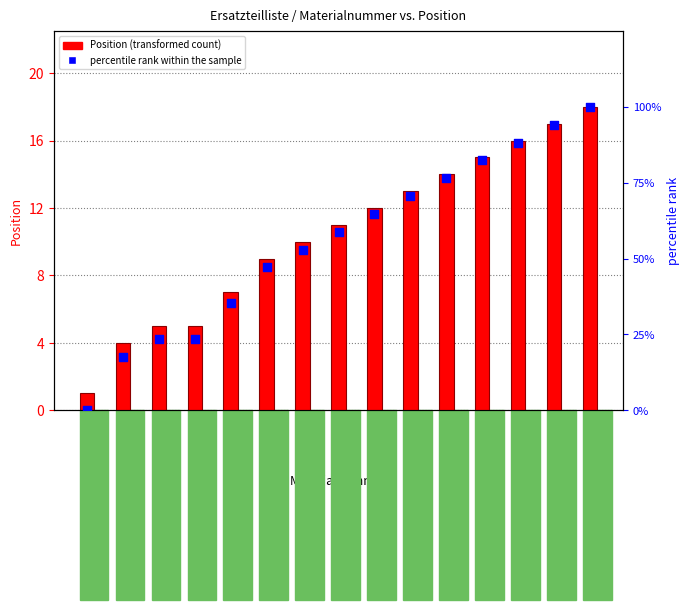

Which series has the largest Y range (max minus min)?

percentile rank within the sample